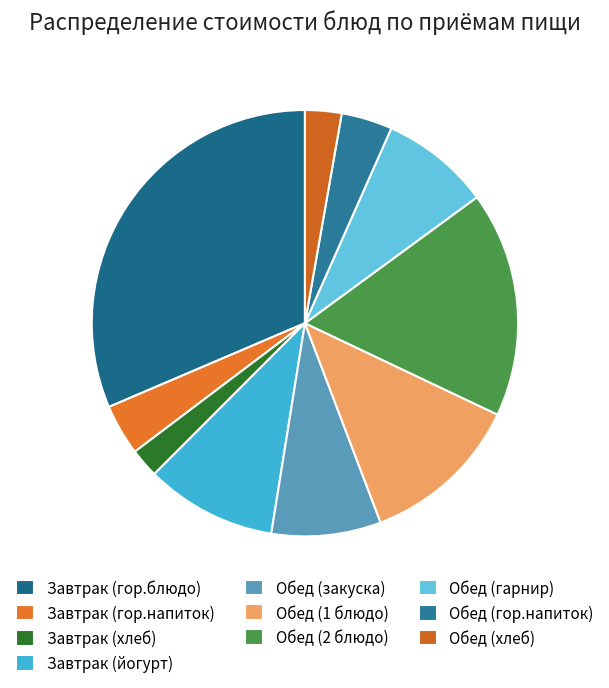

To the nearest percent, what portion does Обед (гарнир) represent?

8%